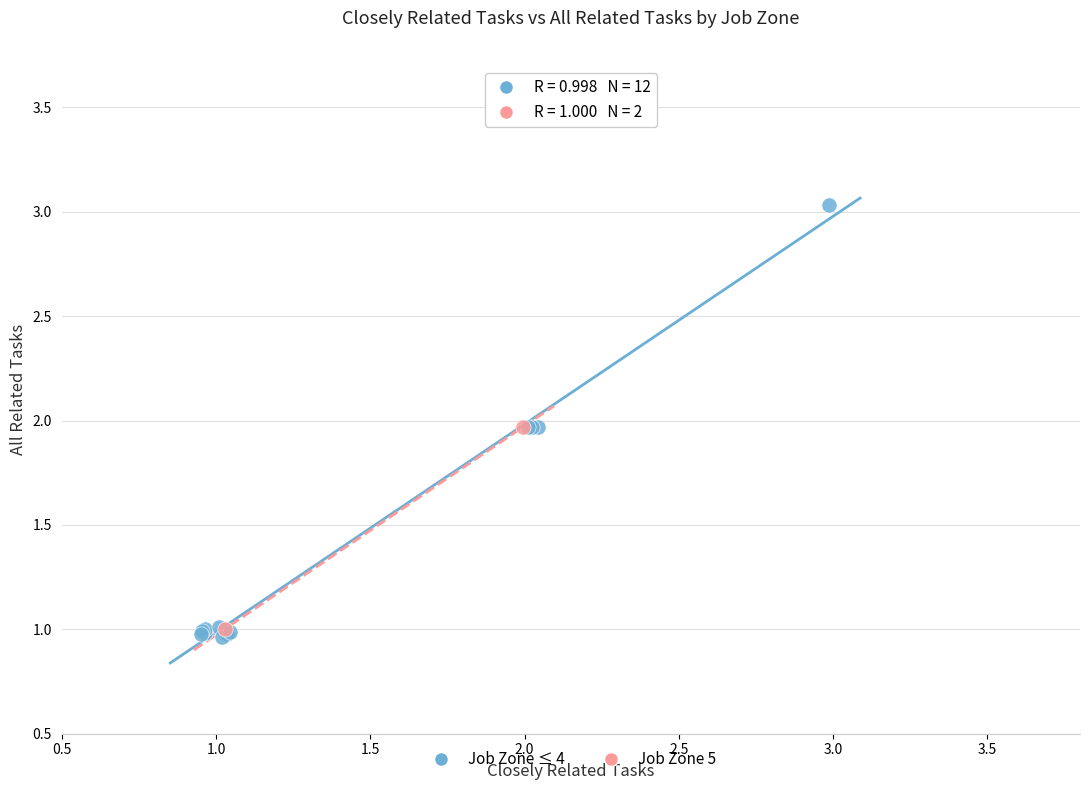

What are all the series names shown in the legend?

Job Zone ≤ 4, Job Zone 5